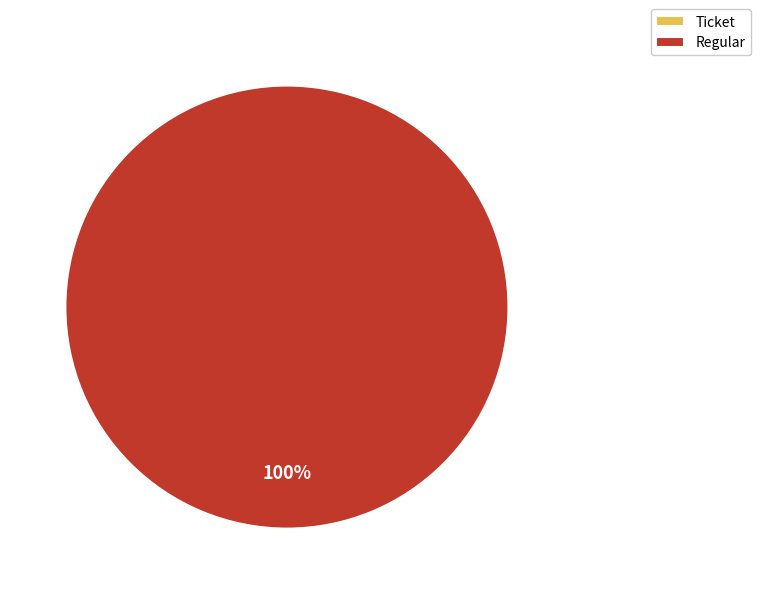

True or false: Ticket accounts for 1% of the total.

False